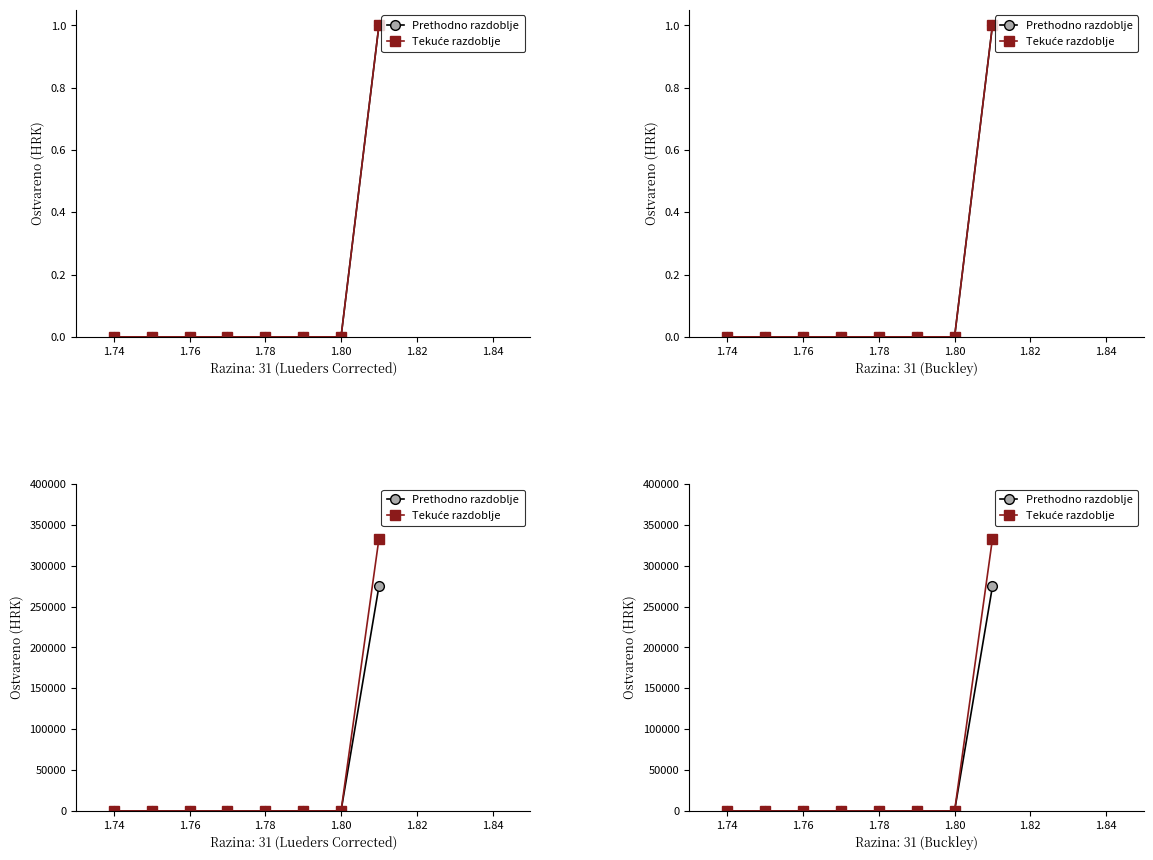

Reading left to right, what are all the values shown in this chart?

Prethodno razdoblje: 0.0	0.0	0.0	0.0	0.0	0.0	0.0	274601.4
Tekuće razdoblje: 0.0	0.0	0.0	0.0	0.0	0.0	0.0	332844.0